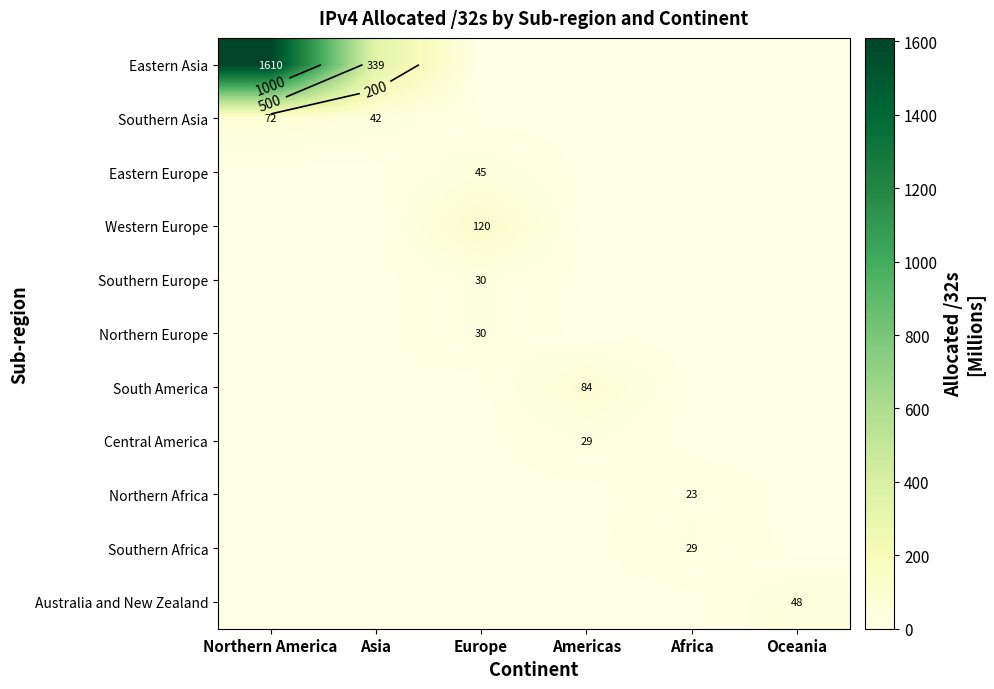

What is the maximum value for Northern Africa?

22.8